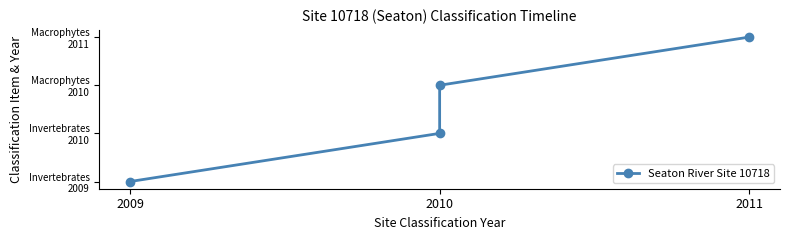

Where does the data first go above 3?

2011